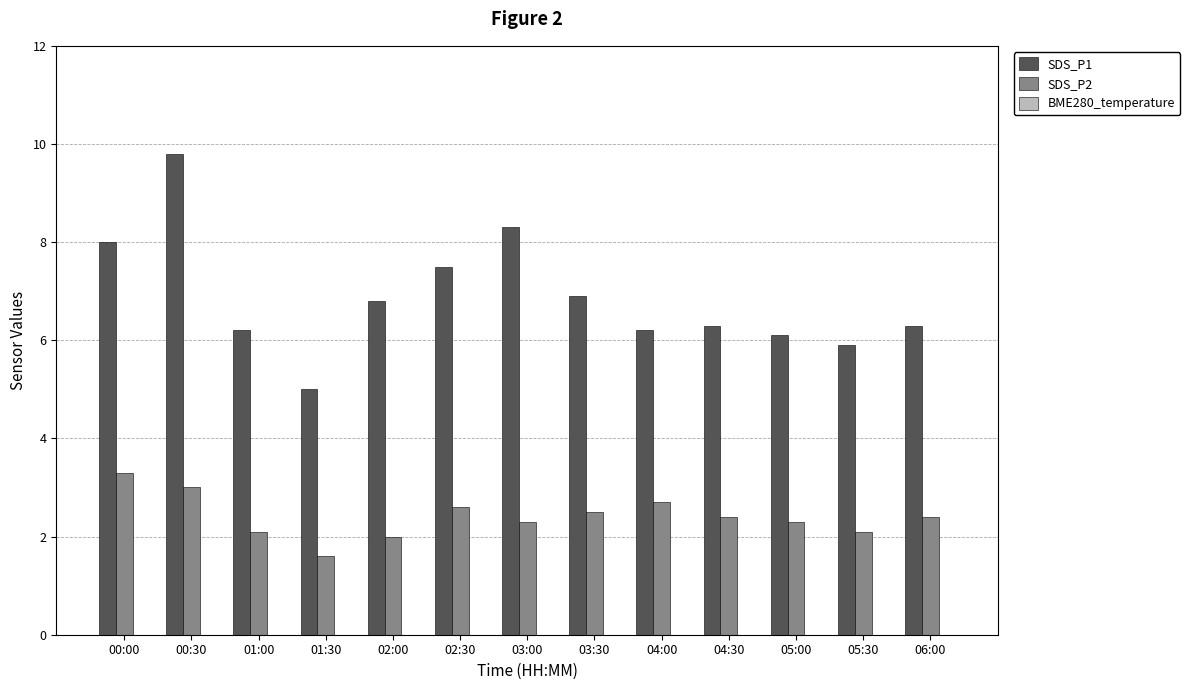

Which series has the largest range (max minus min)?

SDS_P1